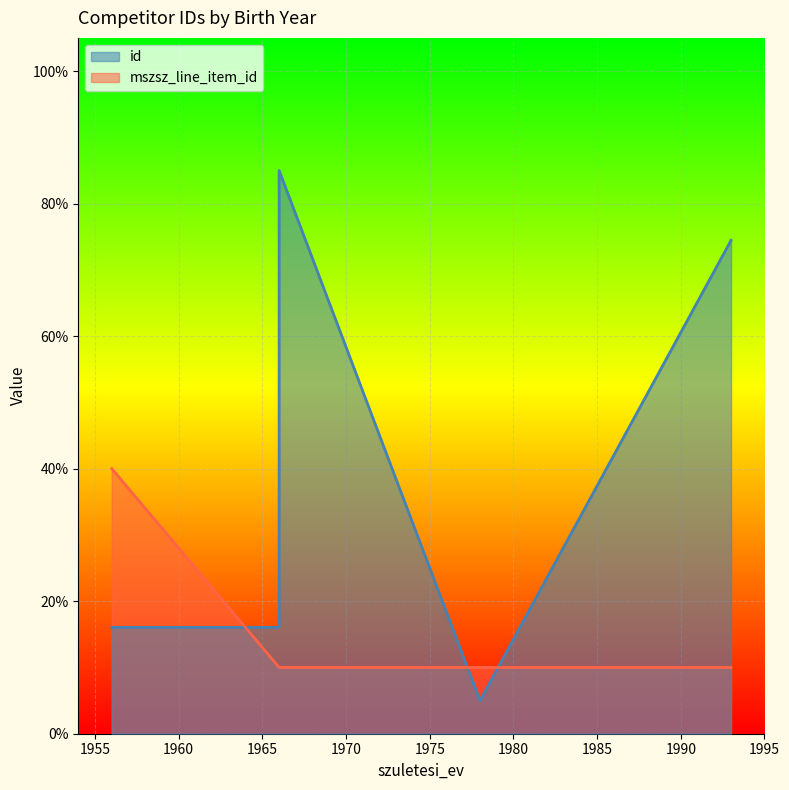

Reading left to right, list all the values displayed in this chart.

id: 0.2	0.2	0.8	0.1	0.7
mszsz_line_item_id: 0.4	0.1	0.1	0.1	0.1